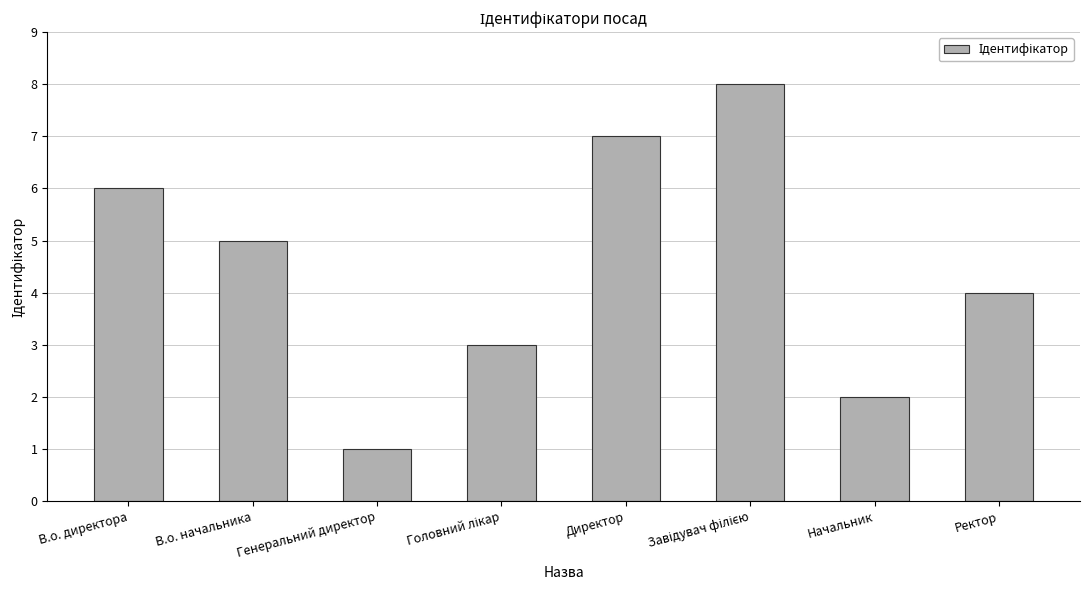

Read the value at Генеральний директор.

1